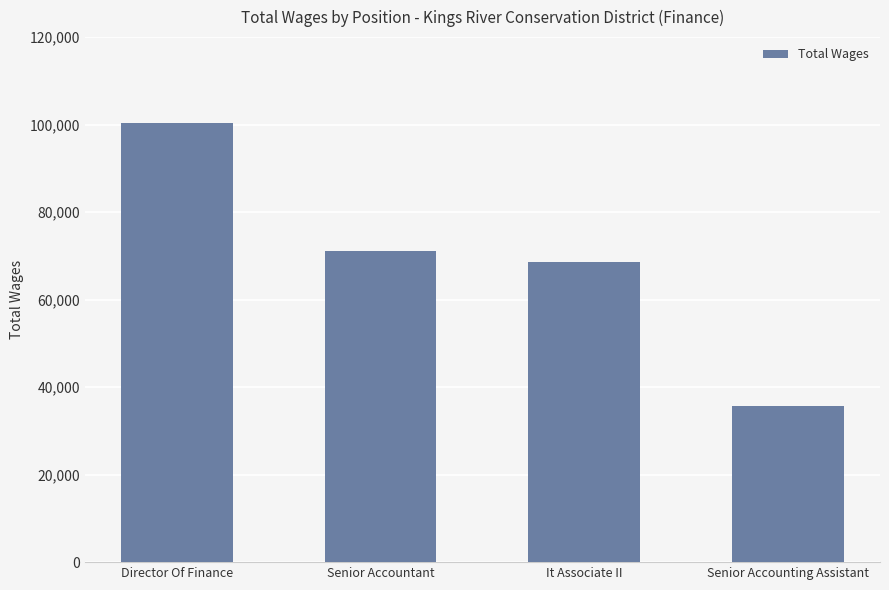

What is the value of the 2nd bar from the left?

71104